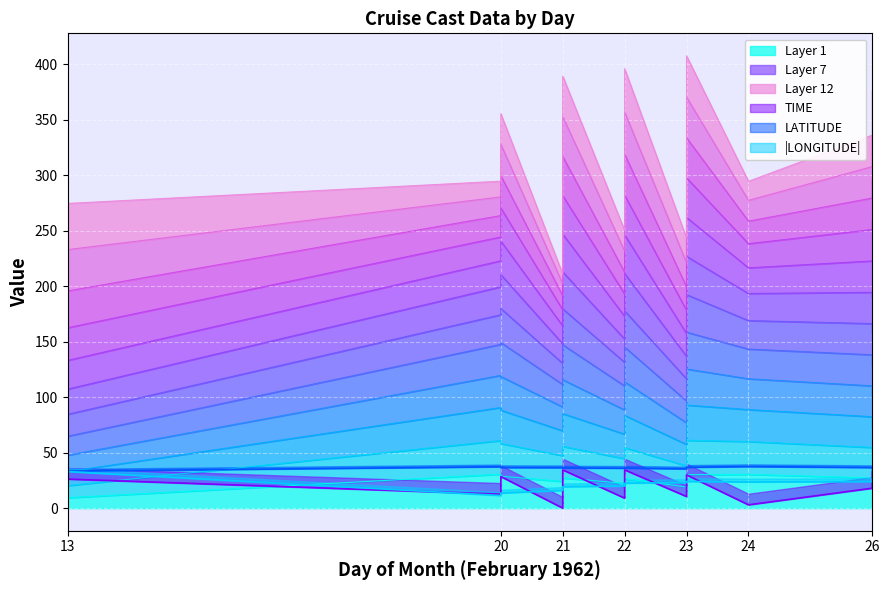

What is the value of the TIME point at the 1st from the left?

13.9